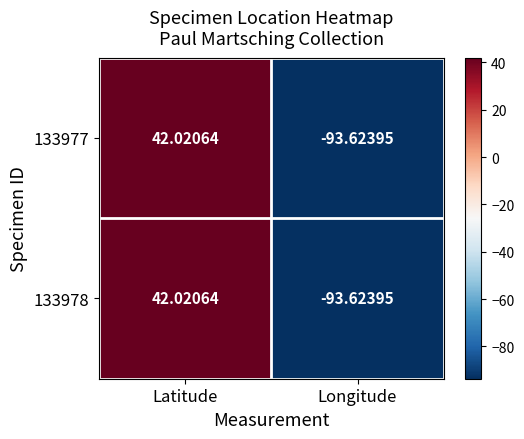

At which label does 133977 reach its peak?

Latitude